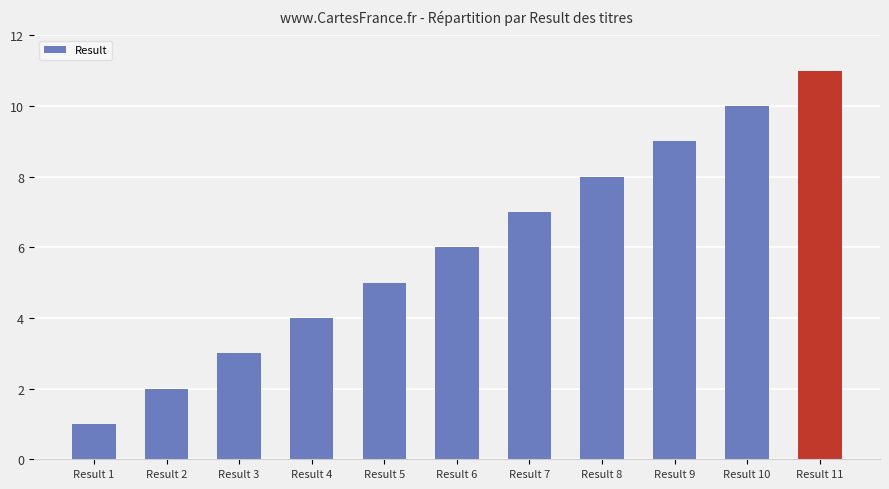

How many bars are there in total?

11